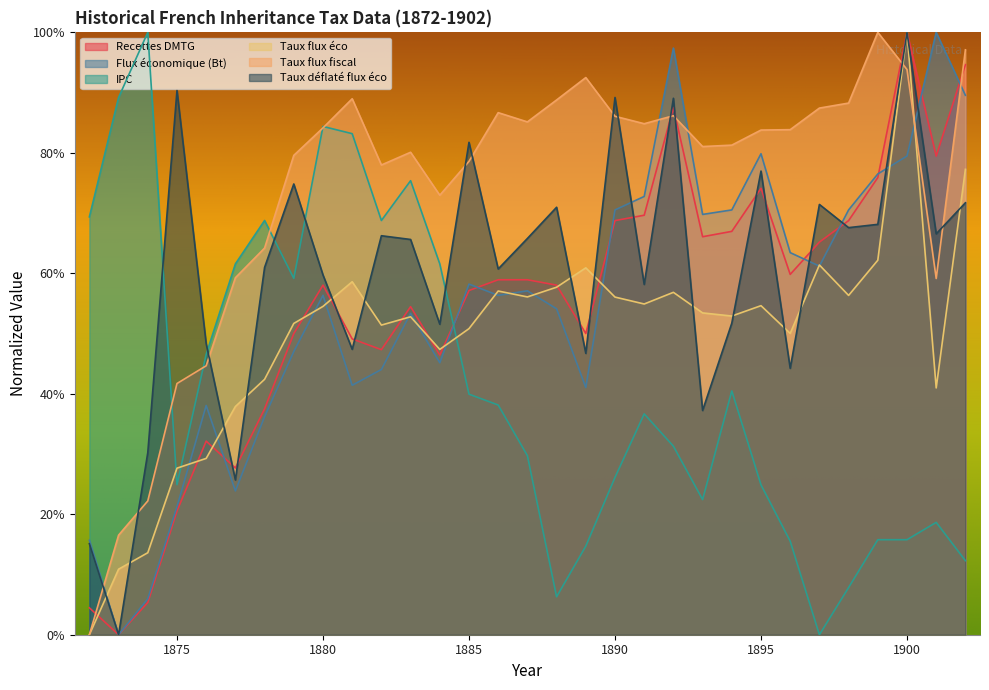

True or false: Taux flux fiscal and Taux flux éco cross at least once.

True